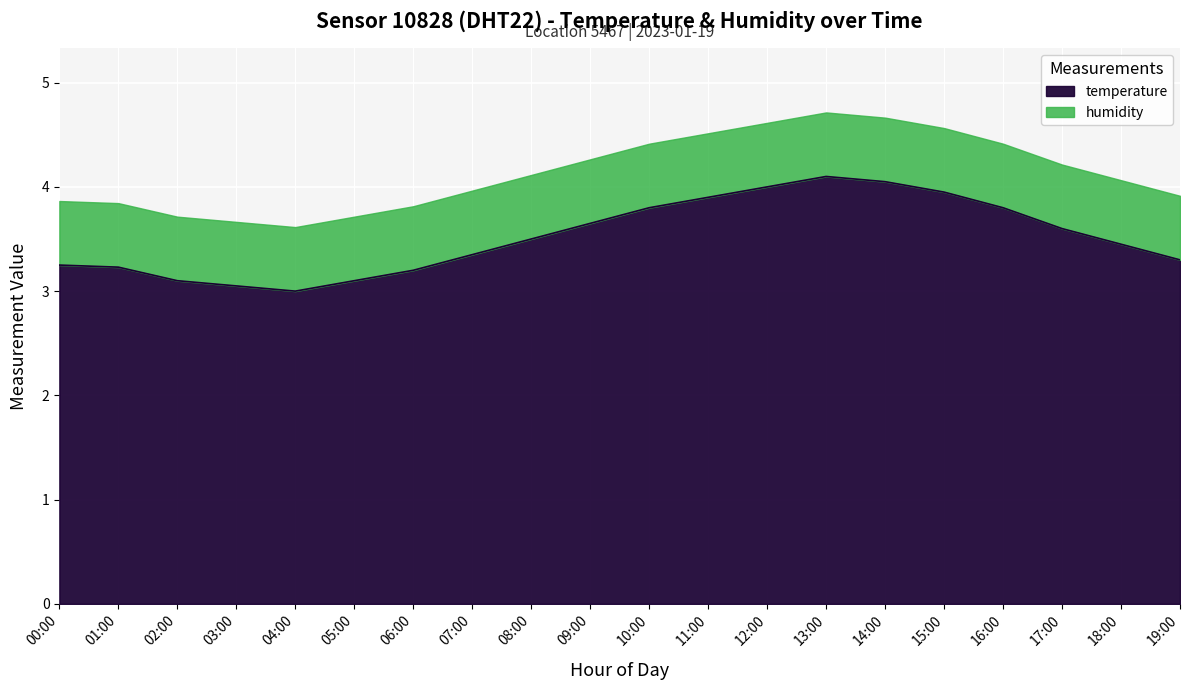

Rank the categories by value from highest to lowest.

13:00, 14:00, 12:00, 15:00, 11:00, 10:00, 16:00, 09:00, 17:00, 08:00, 18:00, 07:00, 19:00, 00:00, 01:00, 06:00, 02:00, 05:00, 03:00, 04:00